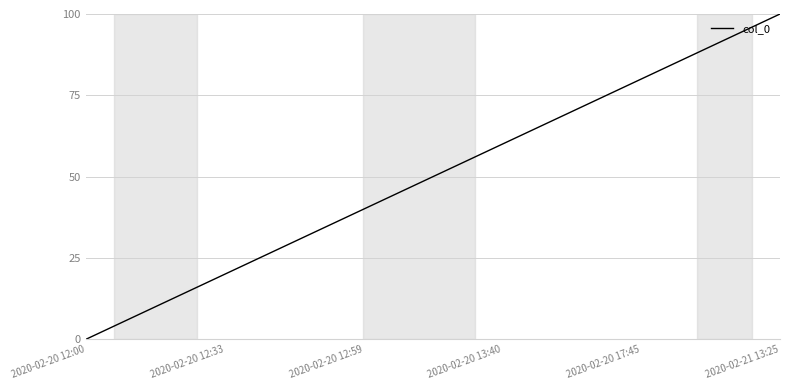

What is the maximum value shown in the chart?

100.0